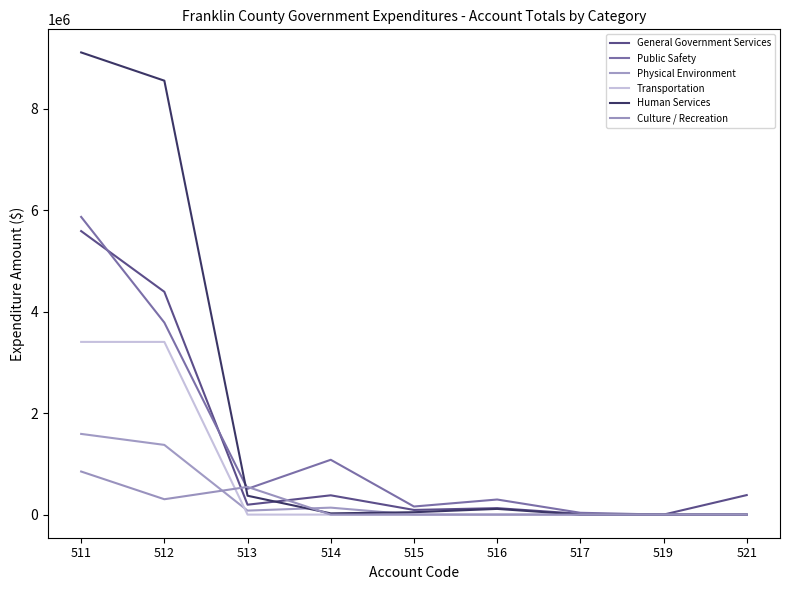

What is the value of the General Government Services point at the 5th from the left?

92190